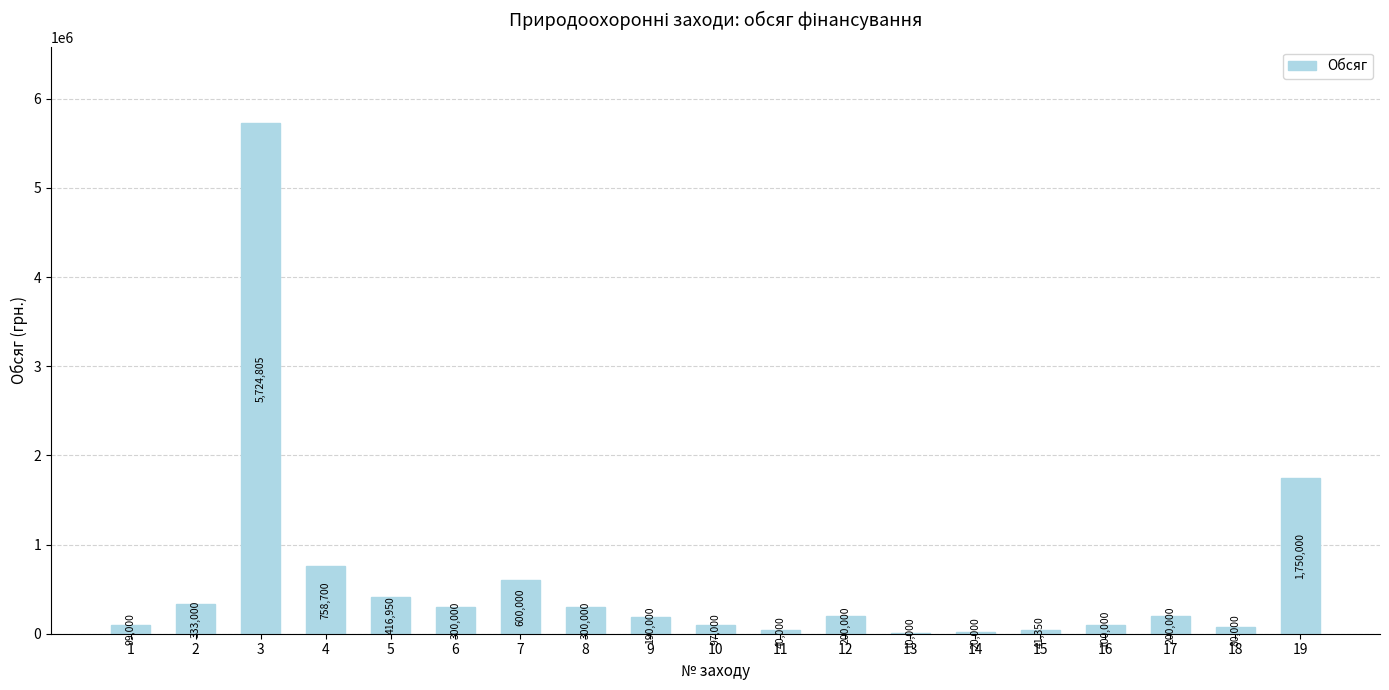

Are the bars horizontal?

No